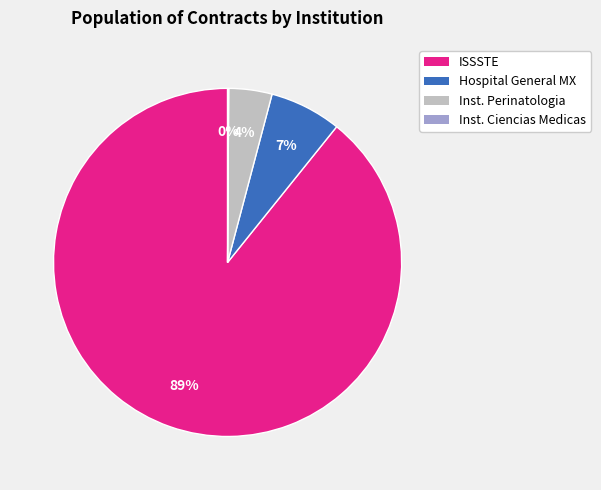

To the nearest percent, what is the difference between the largest and smallest slice percentages?

89%